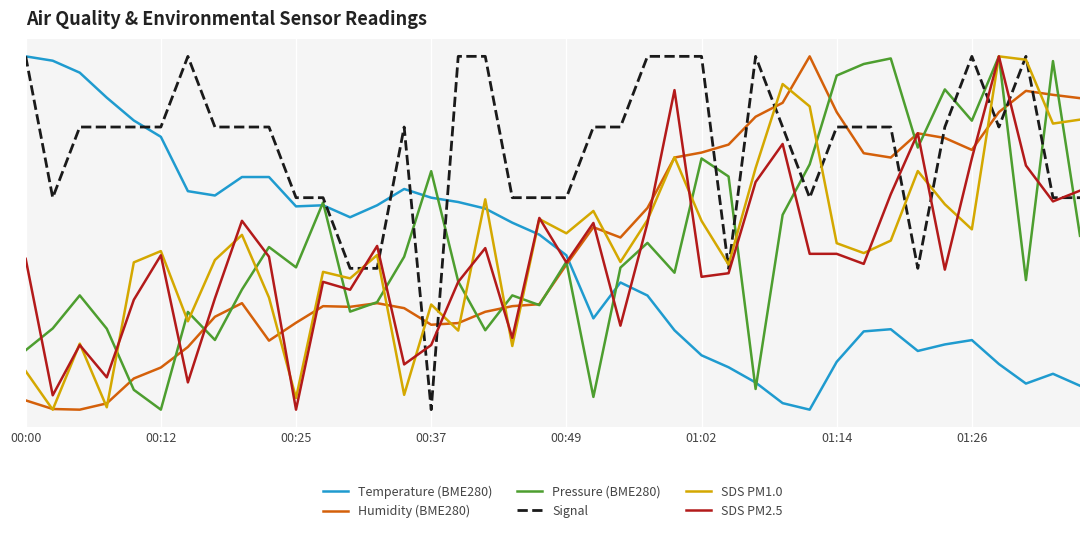

What is the value of the Humidity (BME280) point at the 29th from the left?

17.4